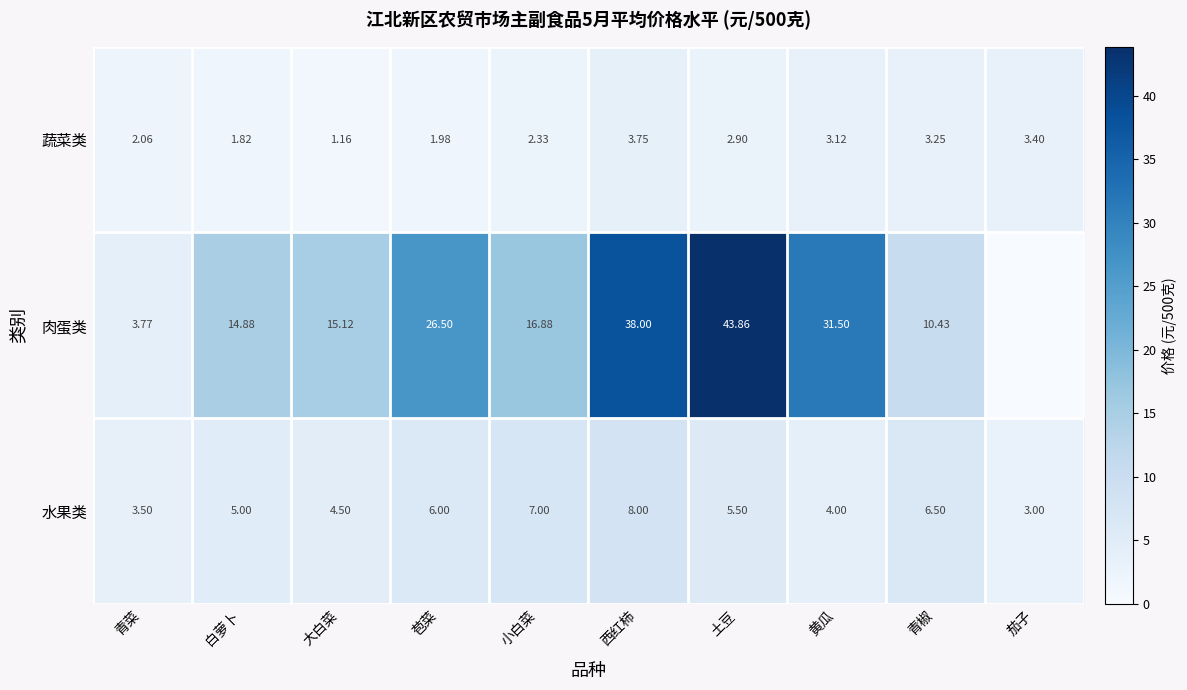

At 白萝卜, list the series in order from smallest to largest.

蔬菜类, 水果类, 肉蛋类